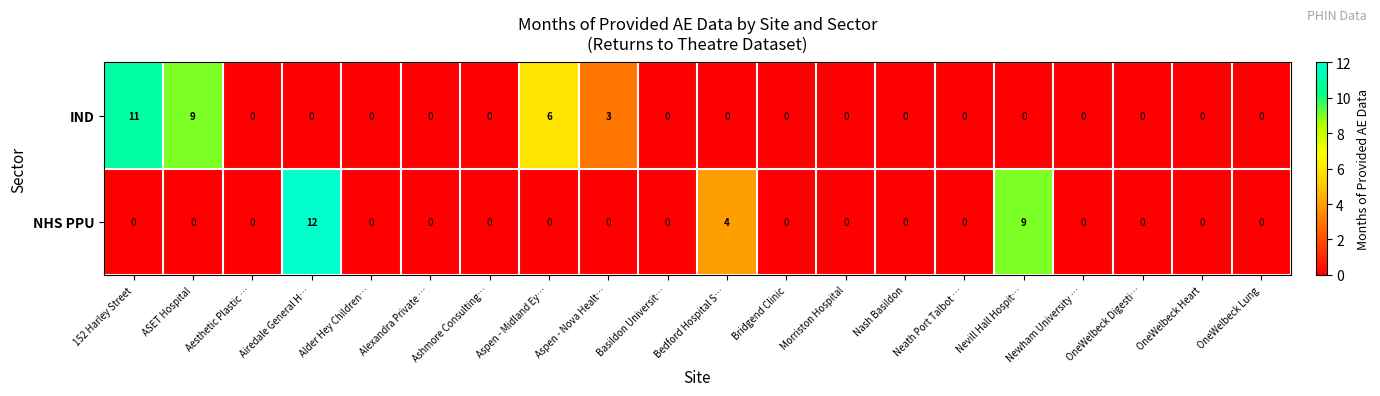

At how many categories does at least one series exceed 10?

2